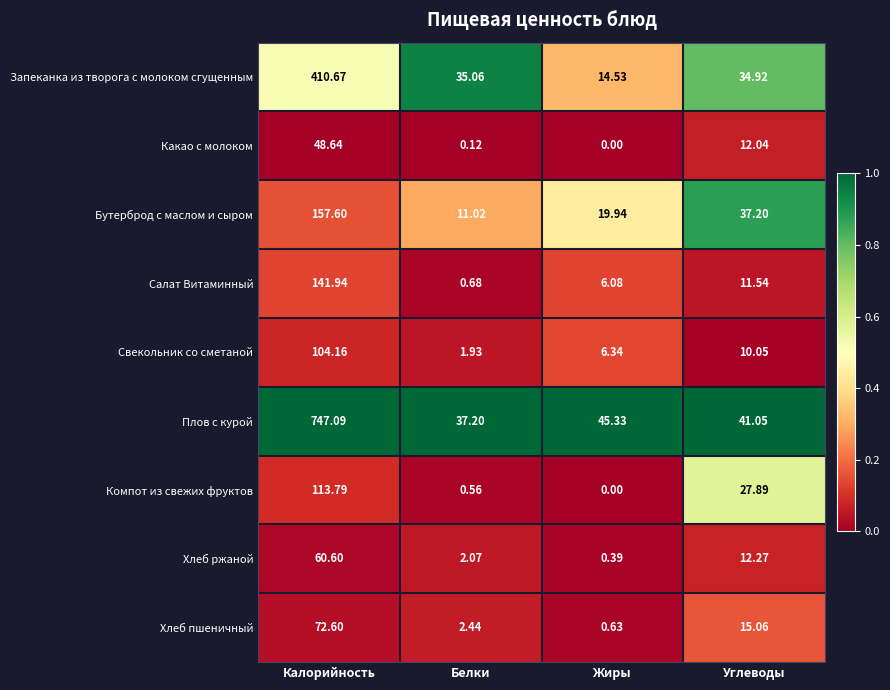

Rank the series by their maximum value, from highest to lowest.

Плов с курой, Запеканка из творога с молоком сгущенным, Бутерброд с маслом и сыром, Салат Витаминный, Компот из свежих фруктов, Свекольник со сметаной, Хлеб пшеничный, Хлеб ржаной, Какао с молоком